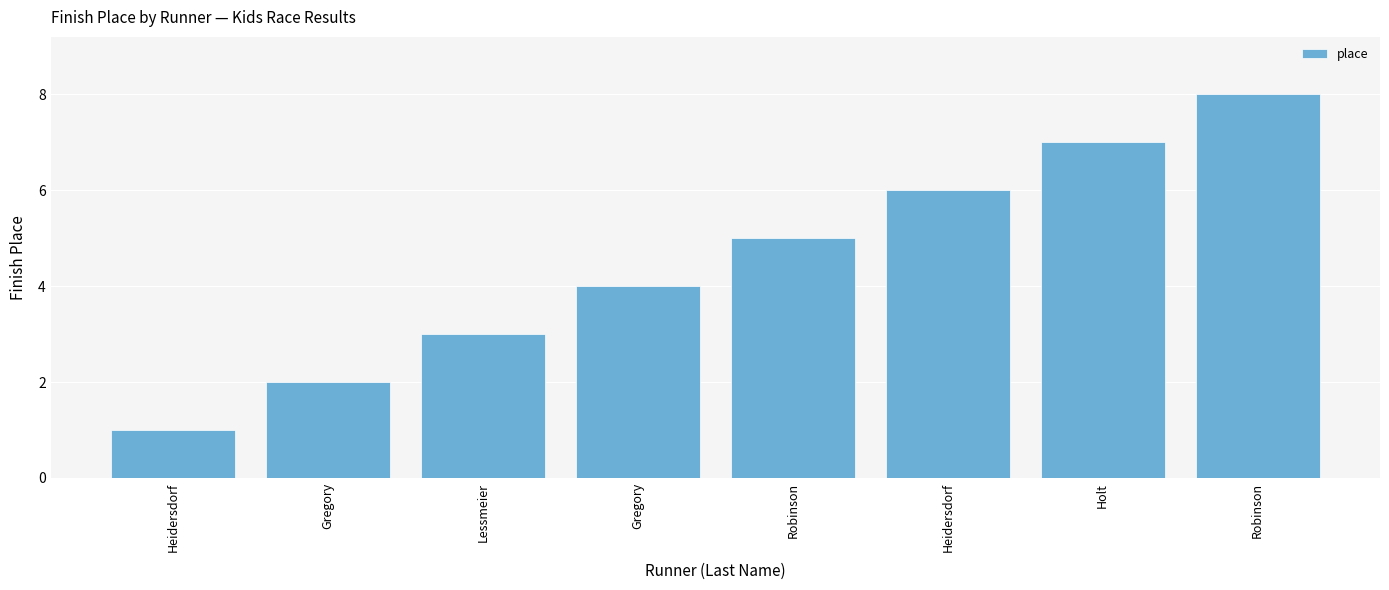

How many data points are less than 5?

4